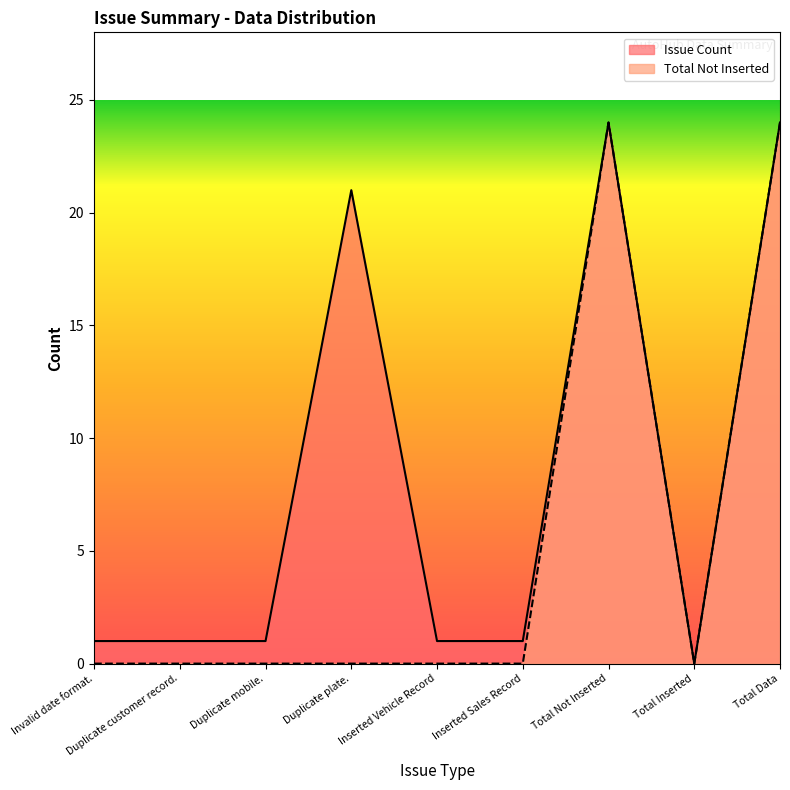

Where is the first local minimum for Total Not Inserted?

Total Inserted